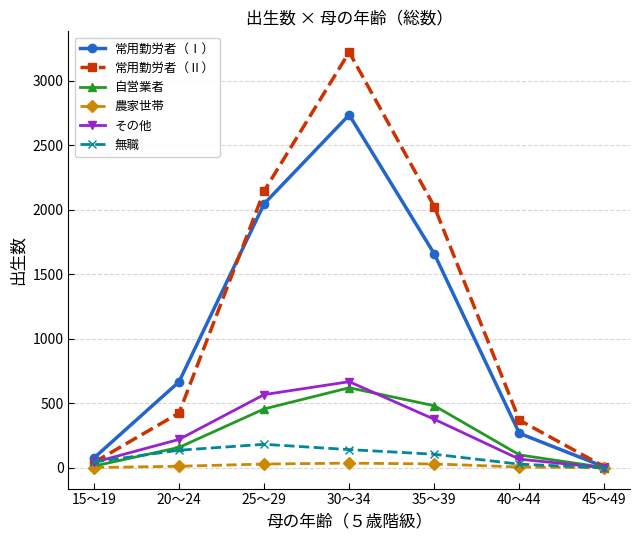

Where is 常用勤労者（Ⅱ） nearest to the value 1614?

35～39